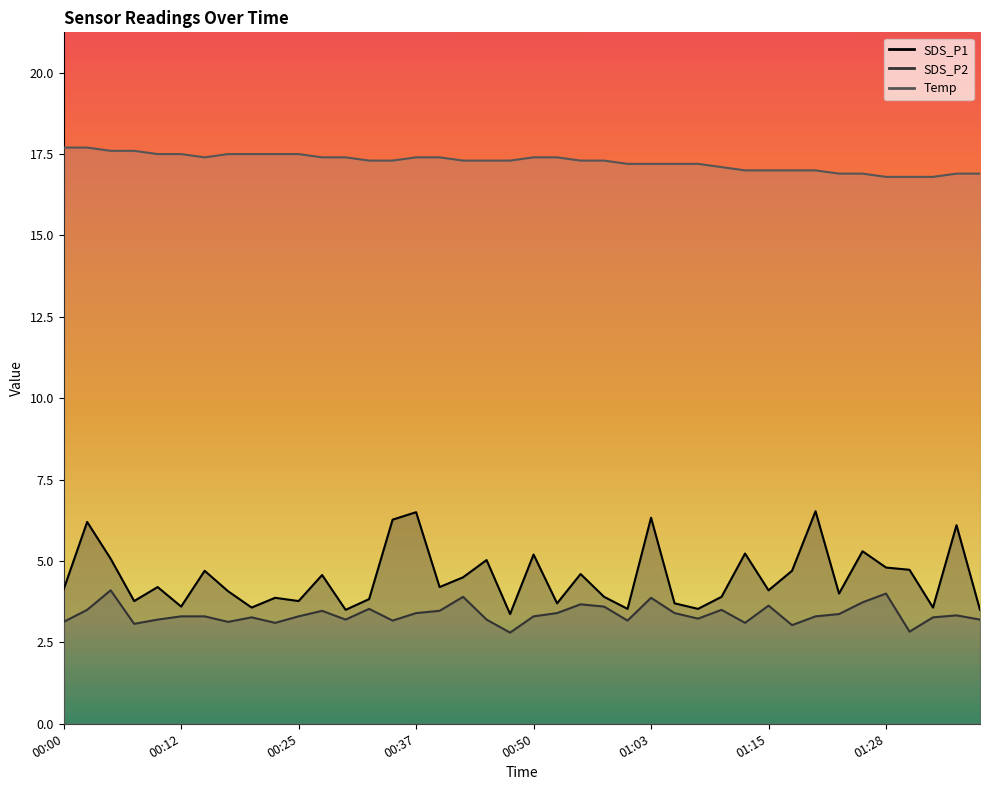

Is it true that Temp equals 27.0 at 01:33?

False